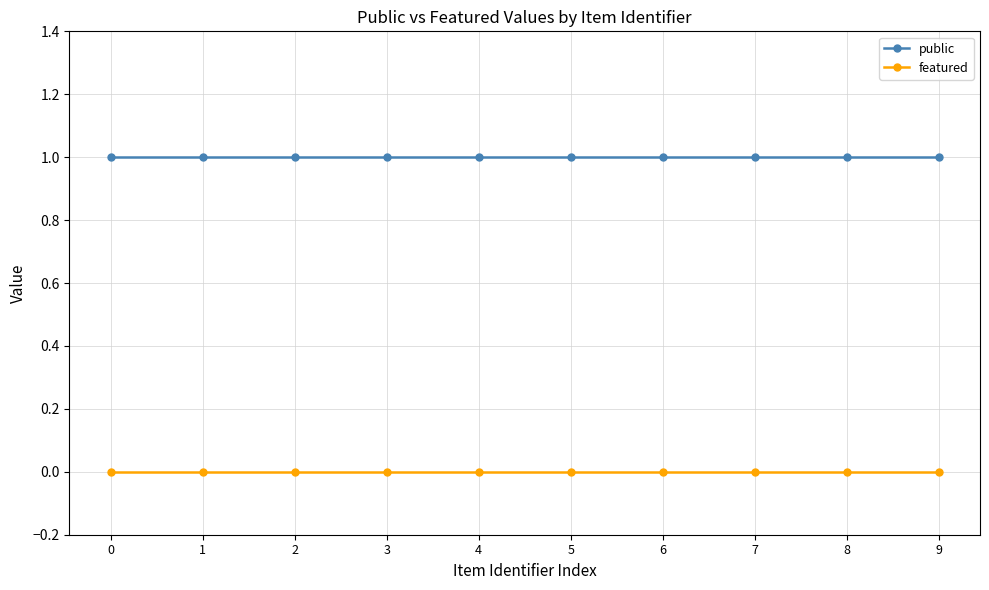

Rank the series by their maximum value, from lowest to highest.

featured, public